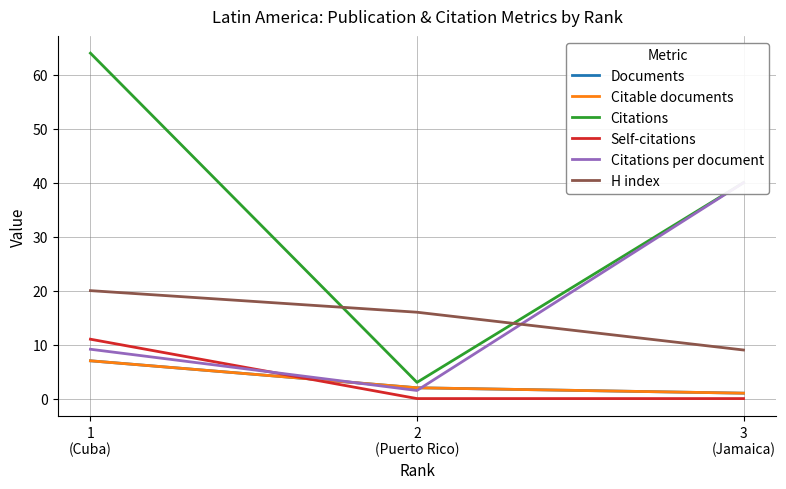

Reading left to right, list all the values displayed in this chart.

Documents: 7.0	2.0	1.0
Citable documents: 7.0	2.0	1.0
Citations: 64.0	3.0	40.0
Self-citations: 11.0	0.0	0.0
Citations per document: 9.1	1.5	40.0
H index: 20.0	16.0	9.0